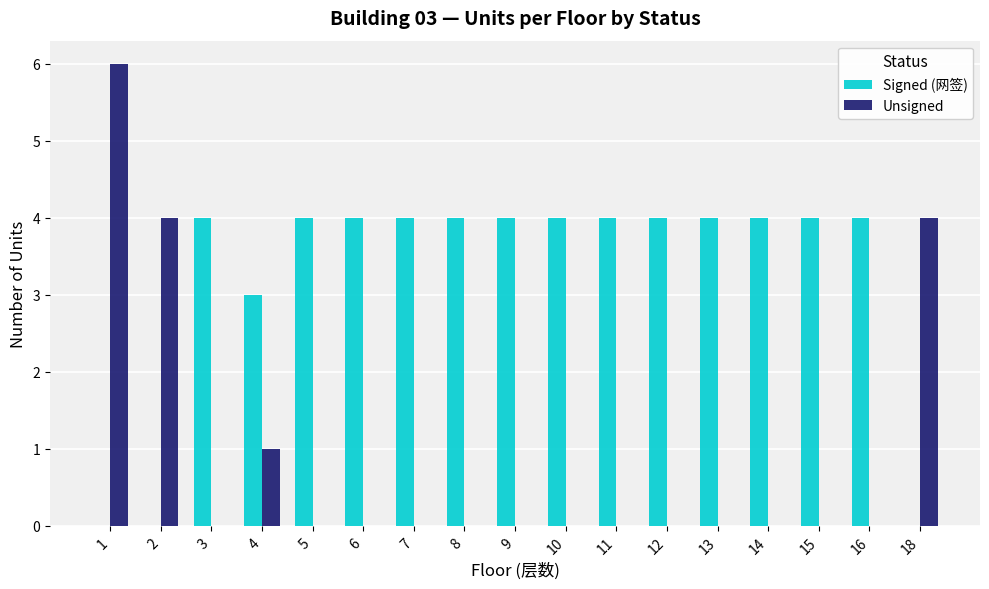

The Signed (网签) series shows 2 at 1. True or false?

False